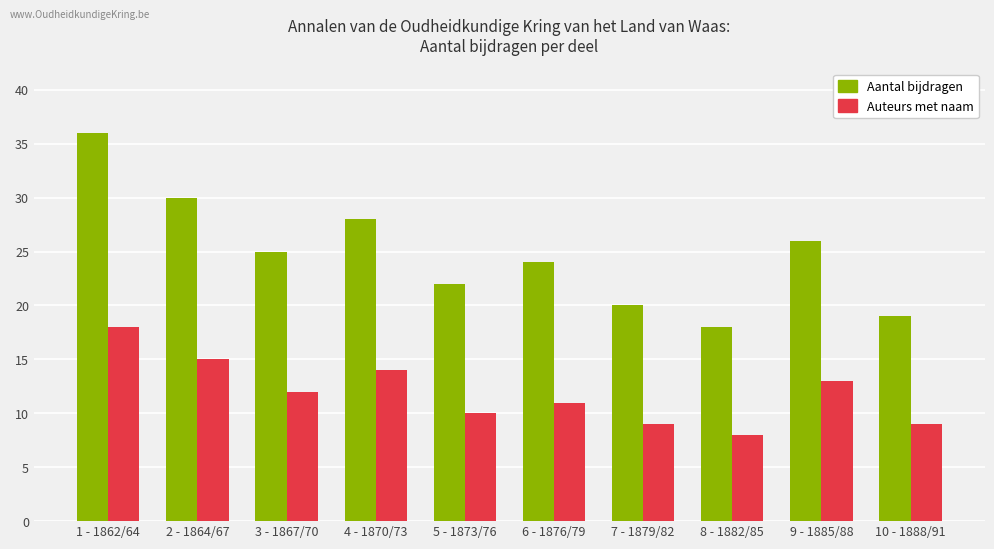

What is the minimum value for Aantal bijdragen?

18